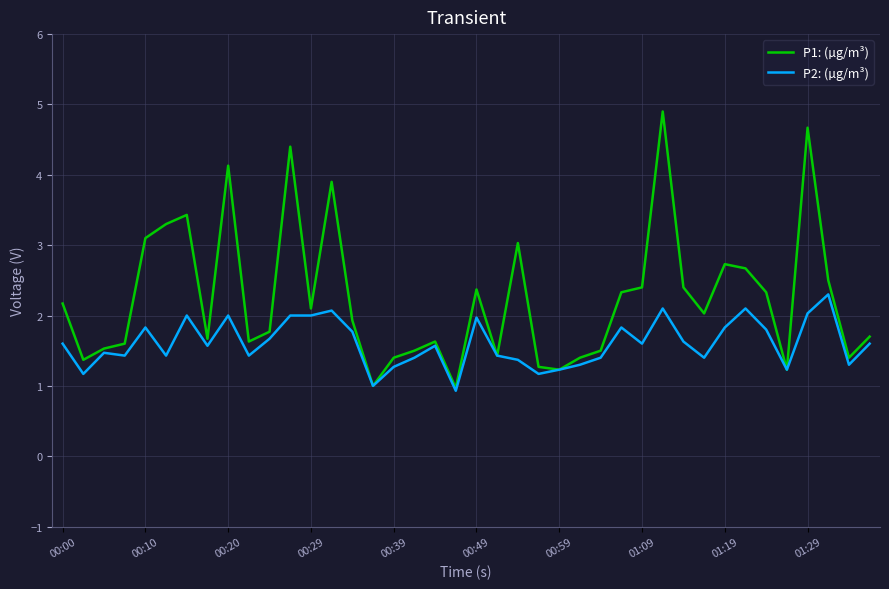

Which series has the widest spread of values?

P1: (µg/m³)